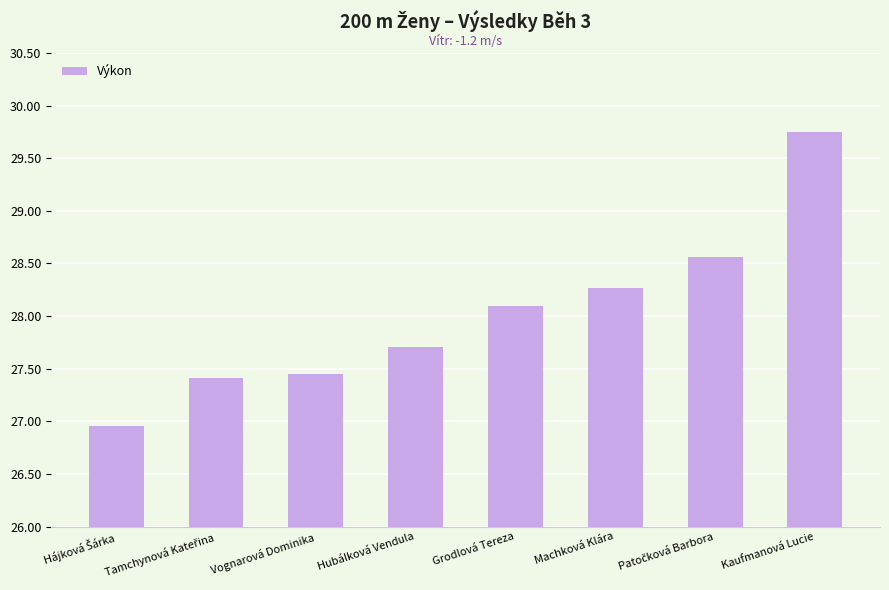

At which label is the value closest to 28?

Grodlová Tereza